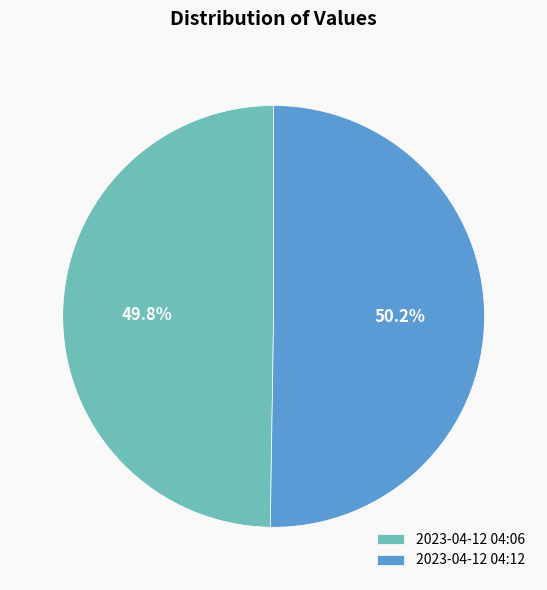

What portion of the pie excludes 2023-04-12 04:12?

49.8%